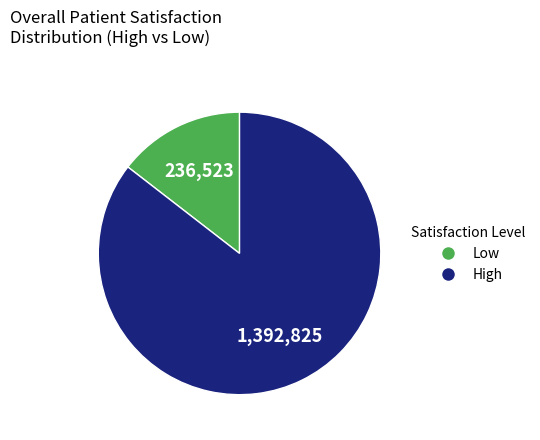

Does any single category account for the majority?

Yes